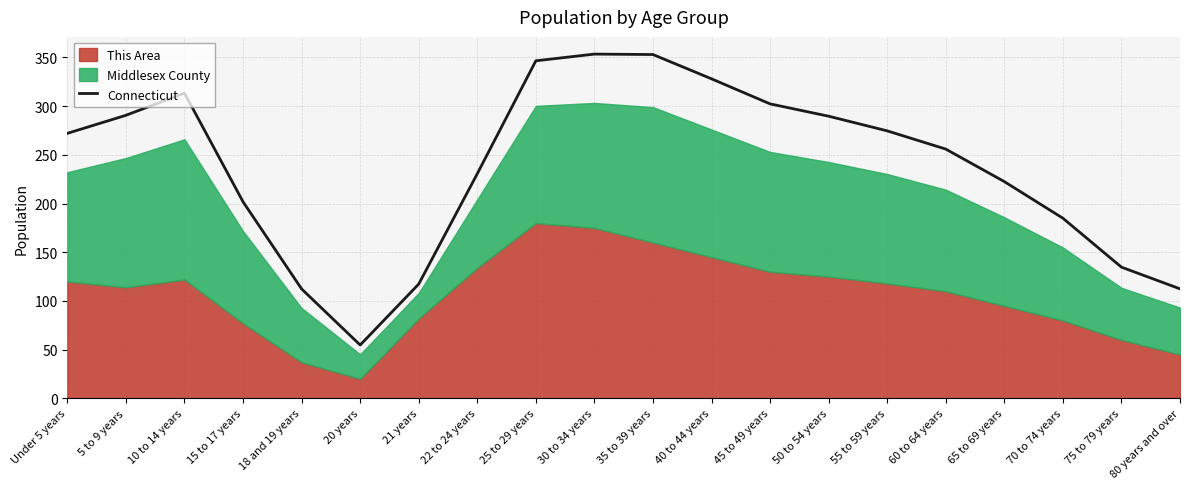

Where is the data nearest to the value 204?

15 to 17 years